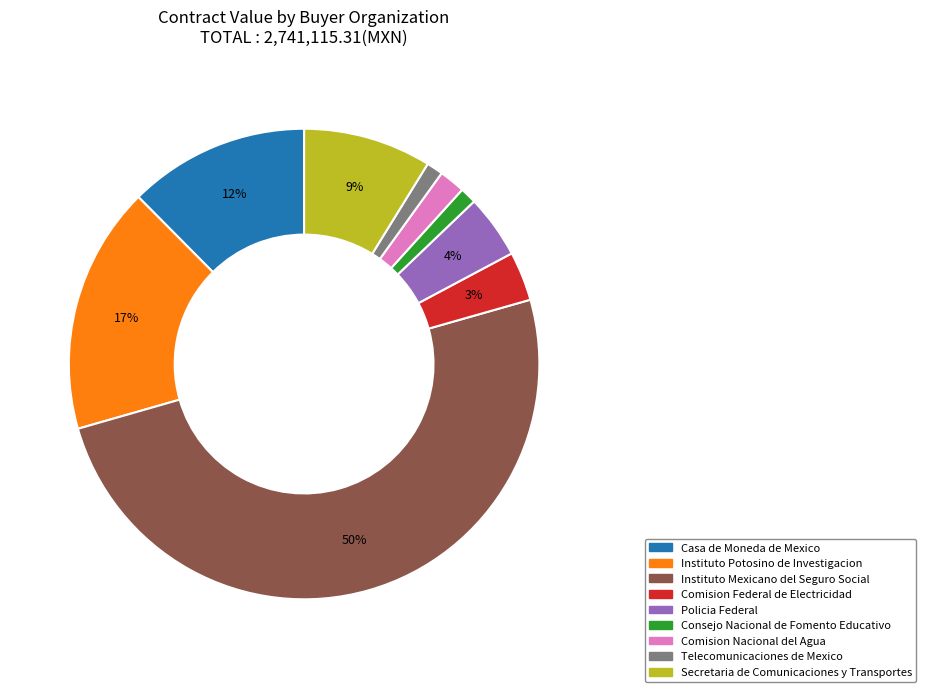

Which has a higher value, Comision Federal de Electricidad or Instituto Potosino de Investigacion?

Instituto Potosino de Investigacion